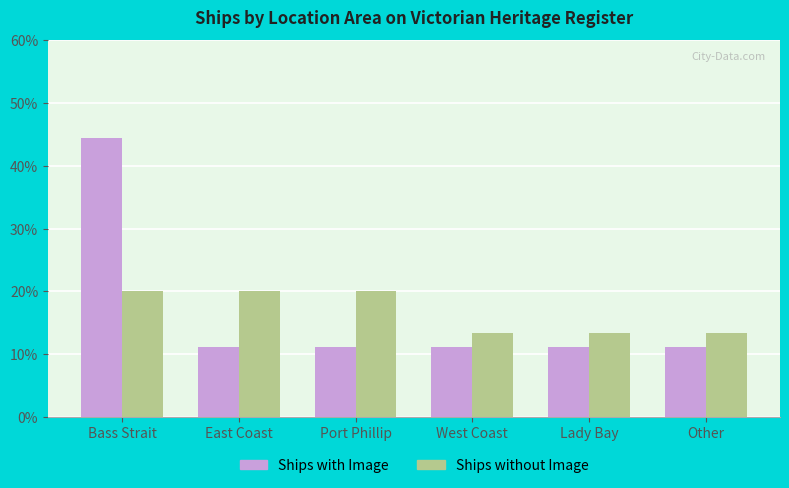

What is the spread (max minus min) of values at Bass Strait?

24.4